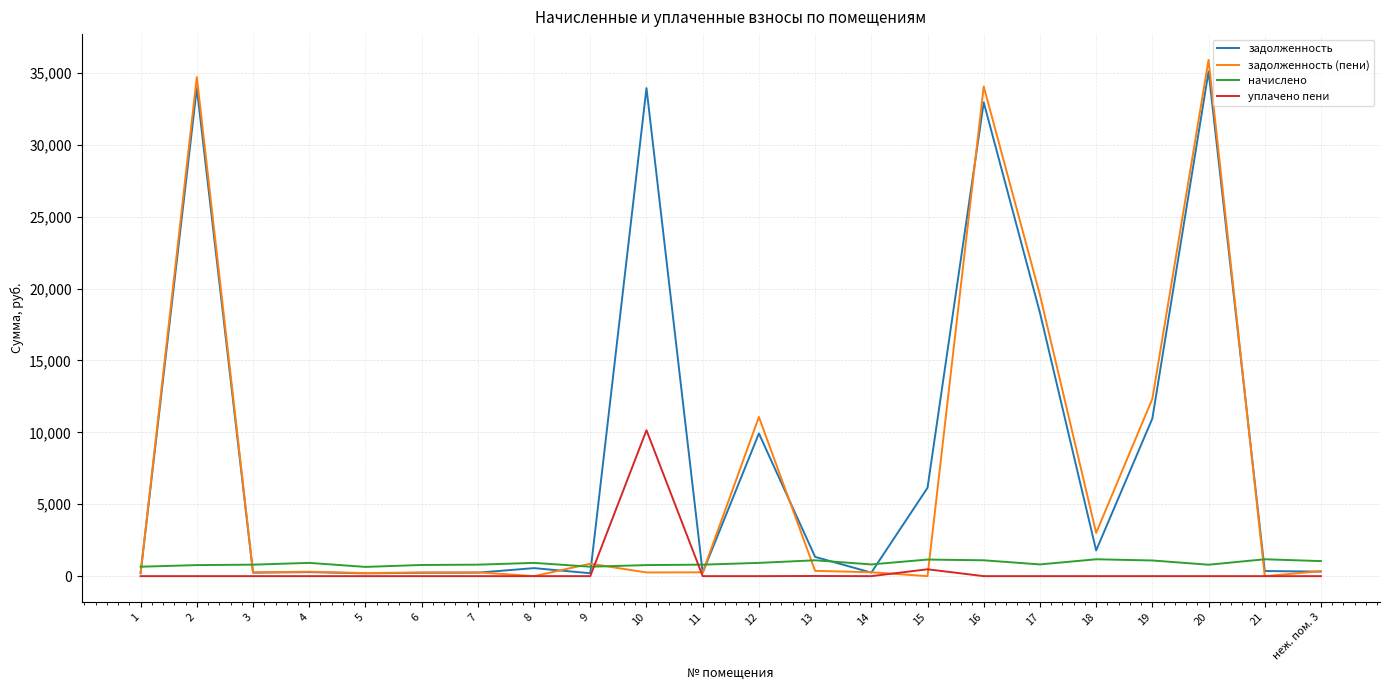

How many values in the уплачено пени series exceed 0?

3